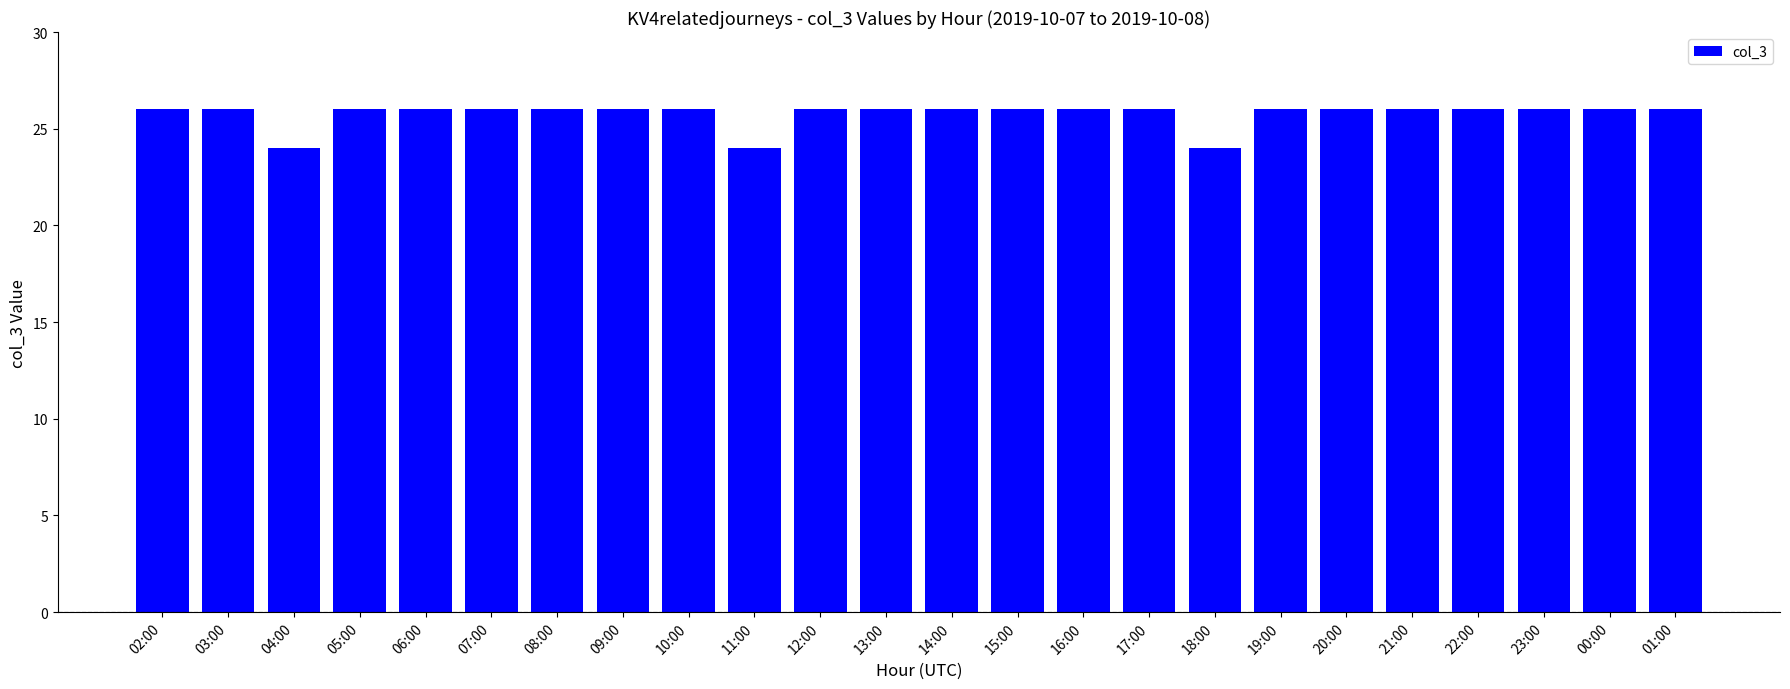

What is the ratio of the value at 00:00 to the value at 05:00?

1.0